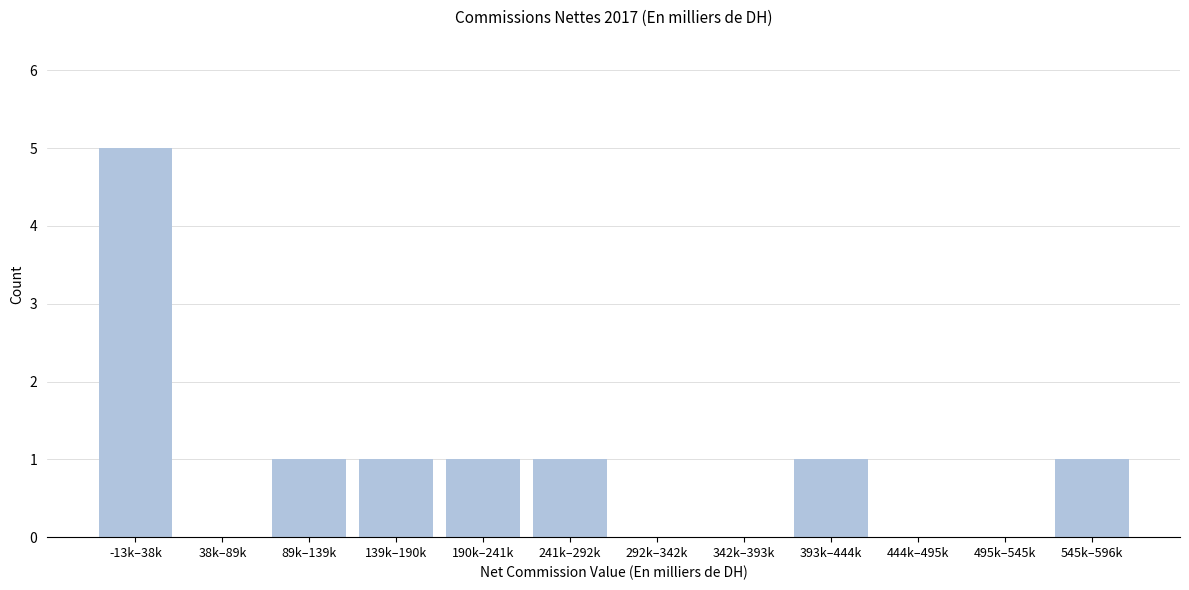

Reading right to left, extract all data points from this chart.

545k–596k=1	495k–545k=0	444k–495k=0	393k–444k=1	342k–393k=0	292k–342k=0	241k–292k=1	190k–241k=1	139k–190k=1	89k–139k=1	38k–89k=0	-13k–38k=5